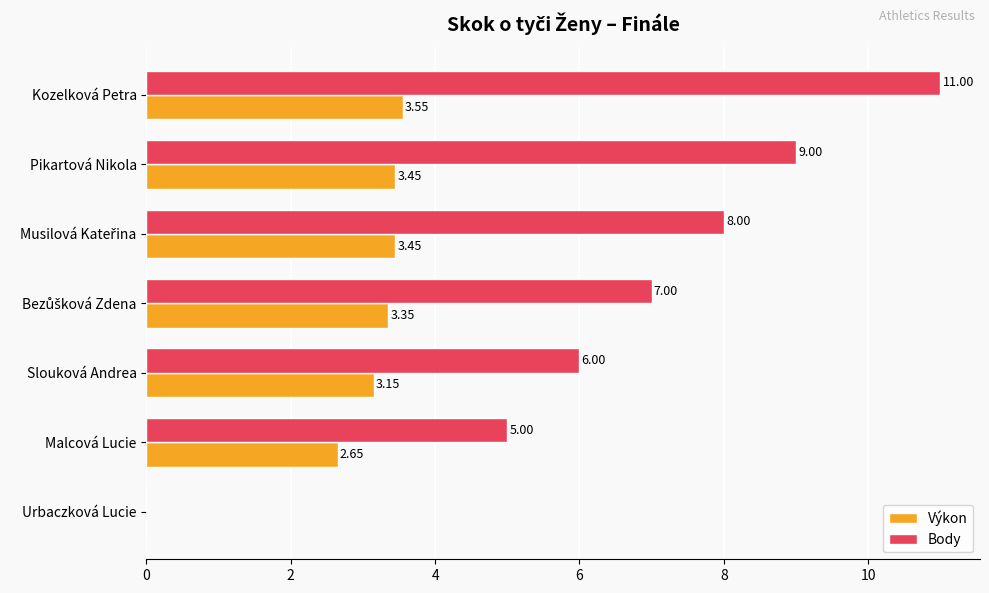

Count the number of categories in the chart.

7